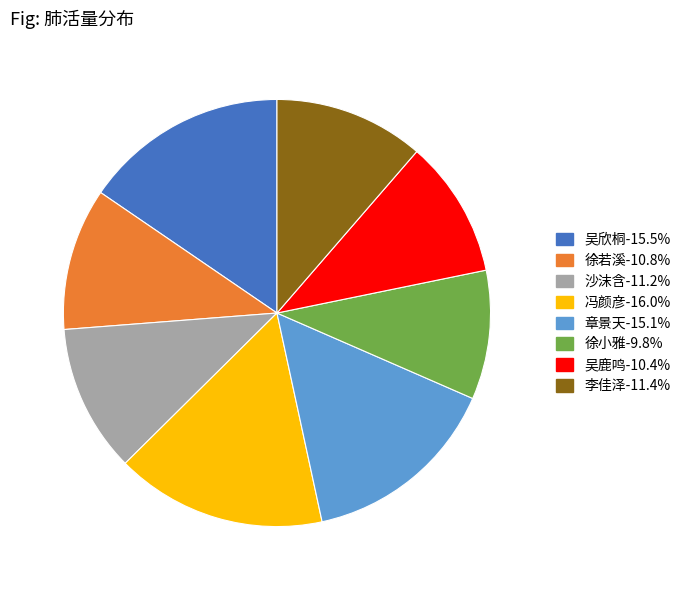

Between 徐小雅 and 吴欣桐, which is larger?

吴欣桐